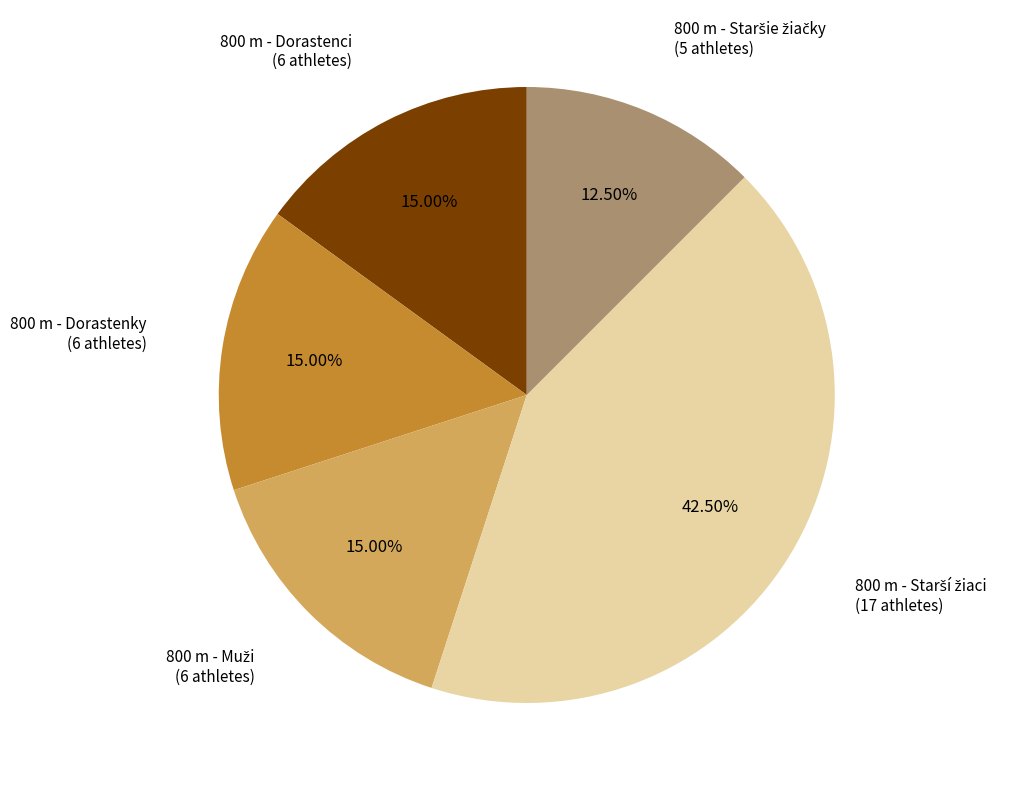

Does 800 m - Dorastenky account for over 50% of the chart?

No